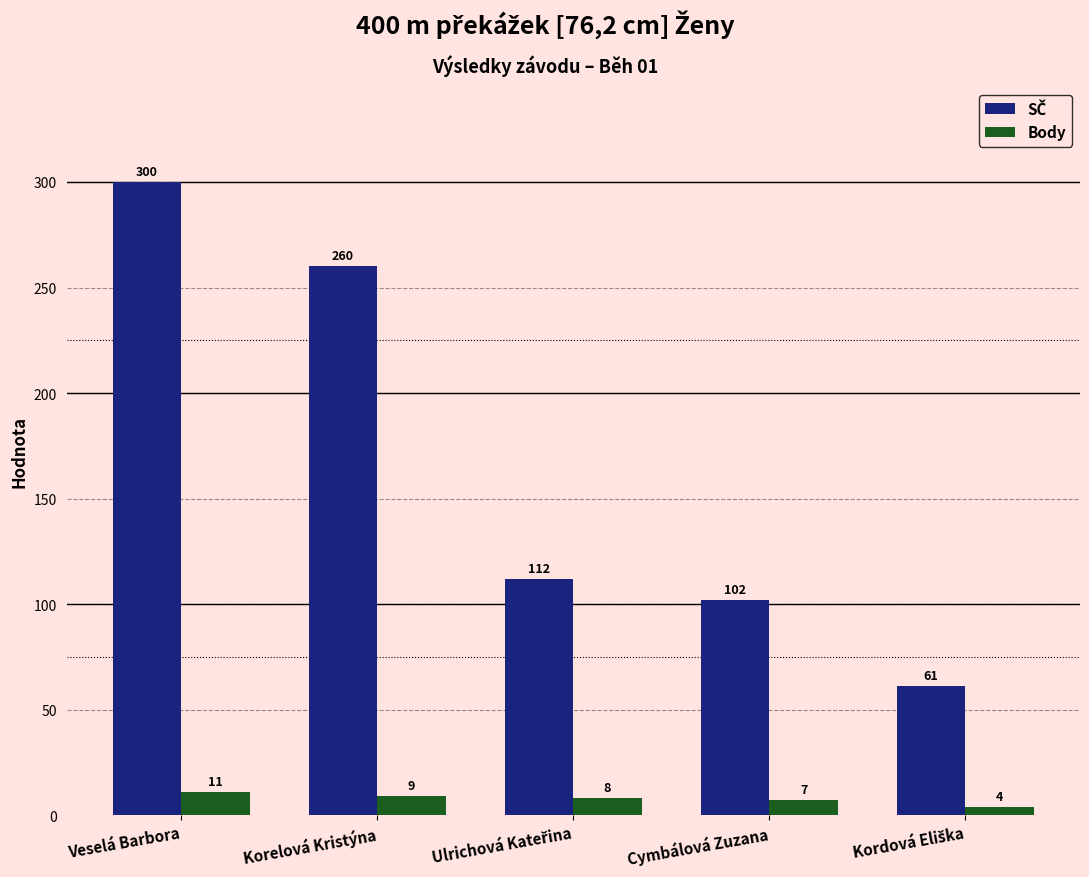

Count the Body values in the range 7 to 9.

3